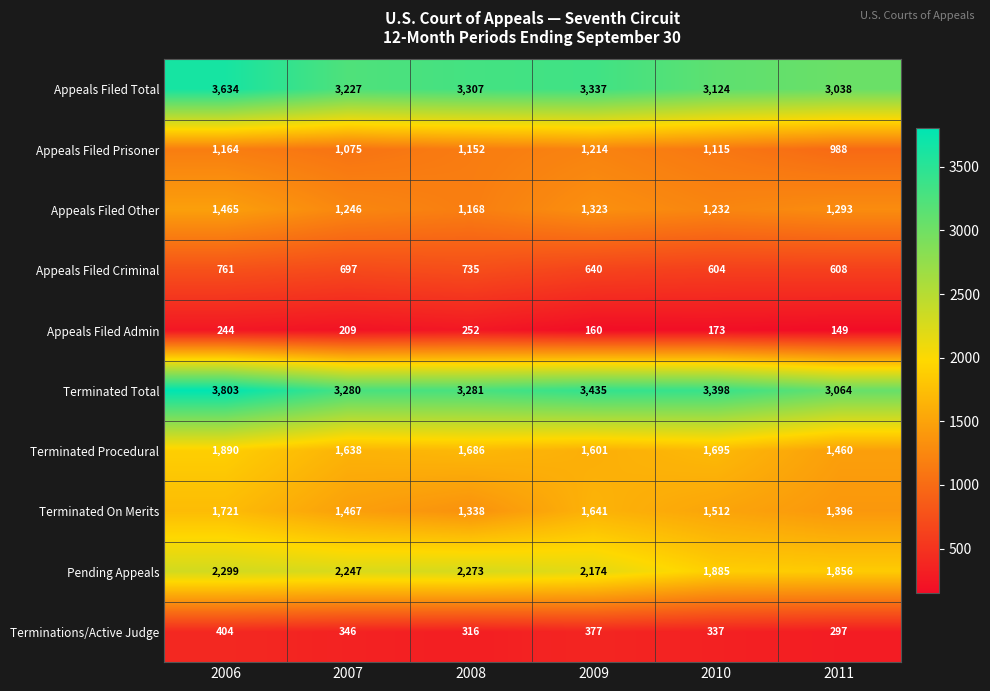

What is the minimum value shown in the chart?

149